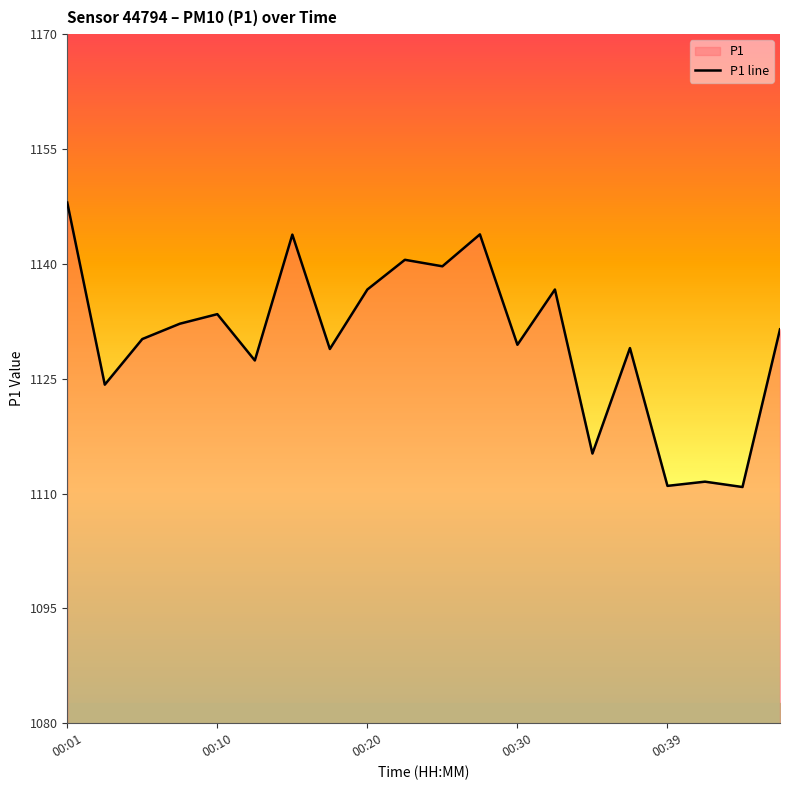

What is the change in value from 00:01 to 00:30?

-18.6